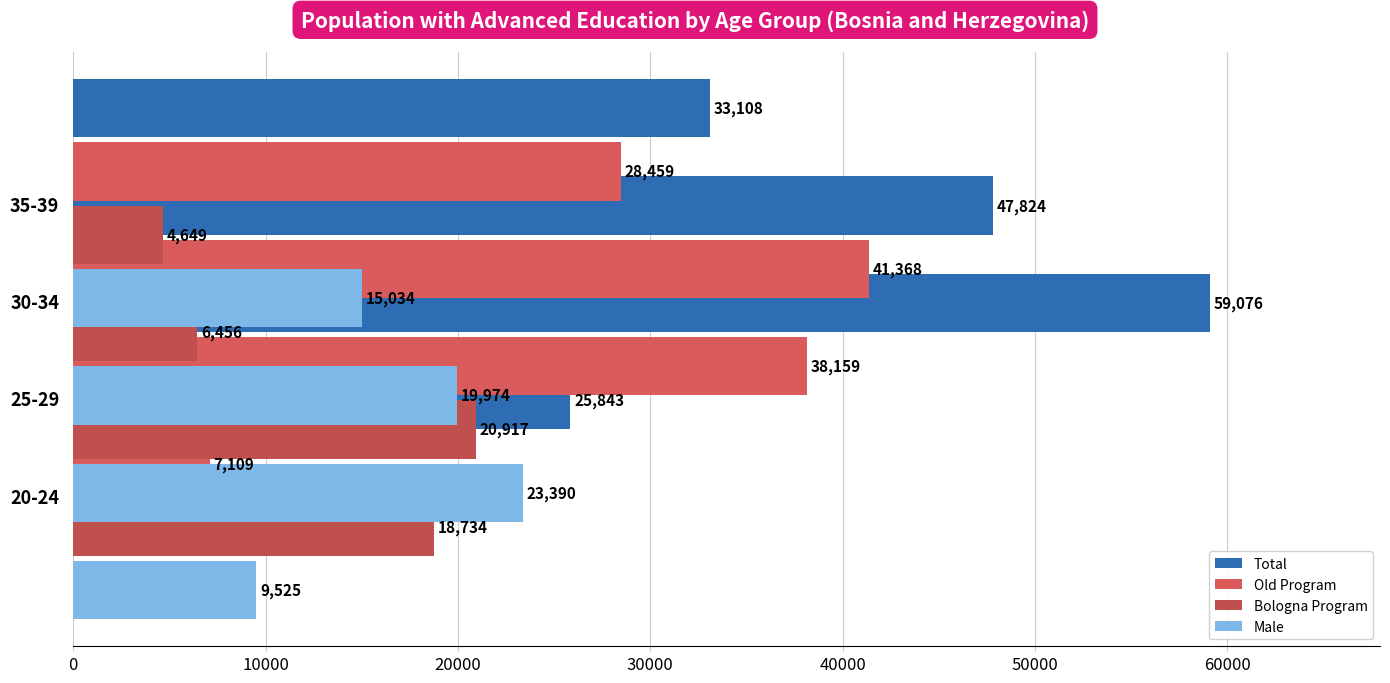

The value of Male at 25-29 is 6037. True or false?

False